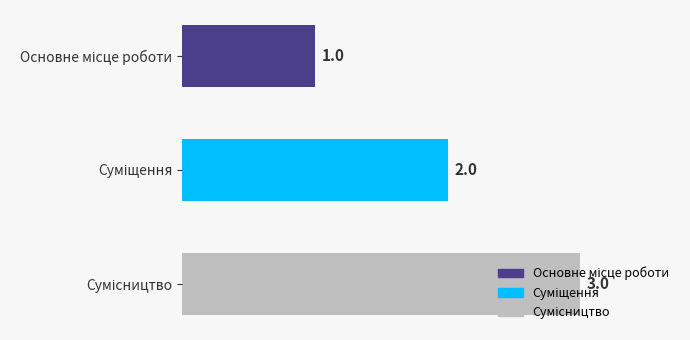

Are the bars horizontal?

Yes